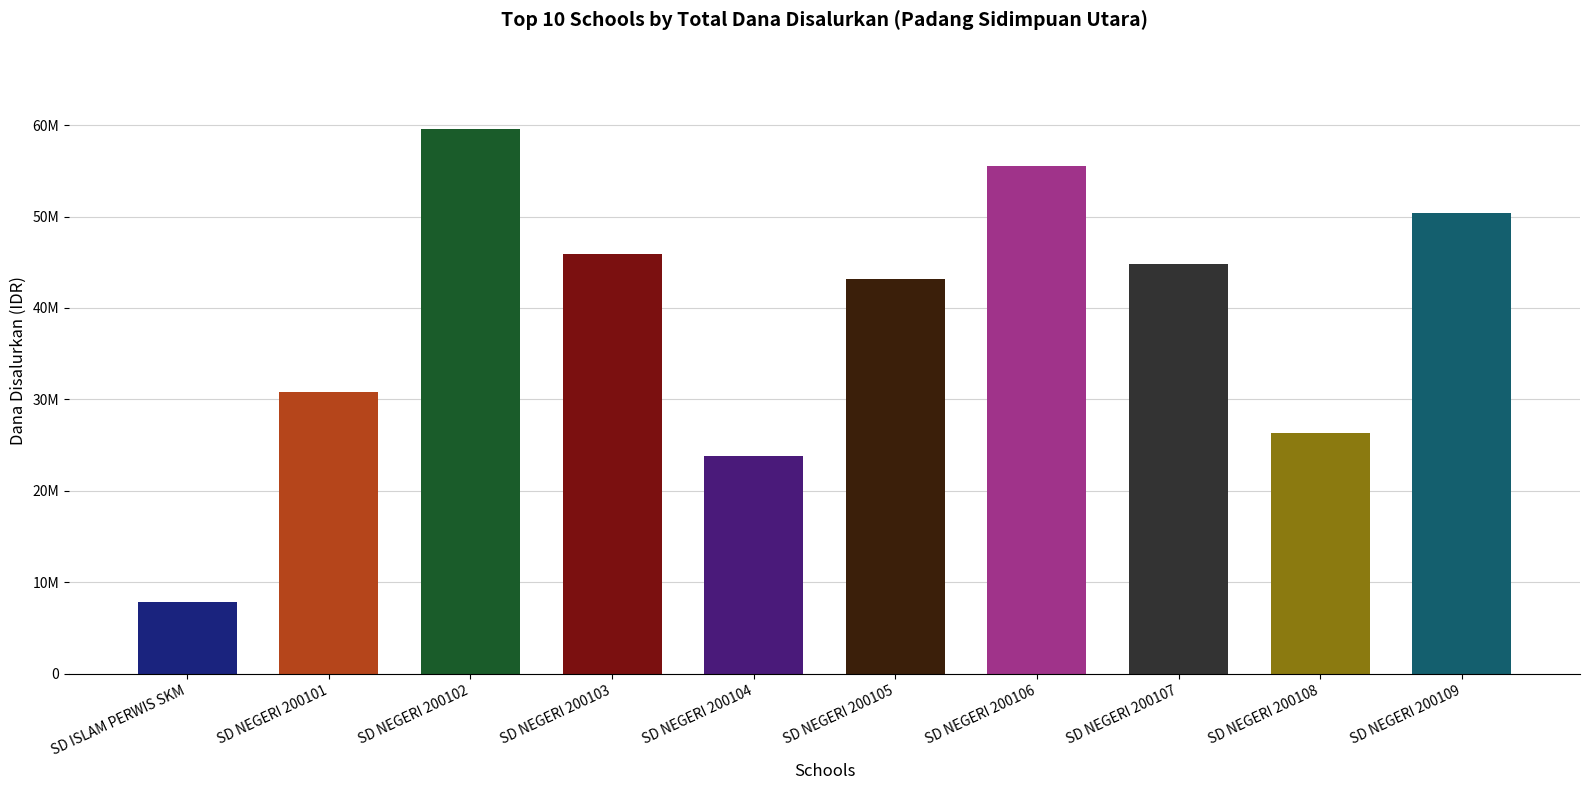

What is the sum of all values?

388350000